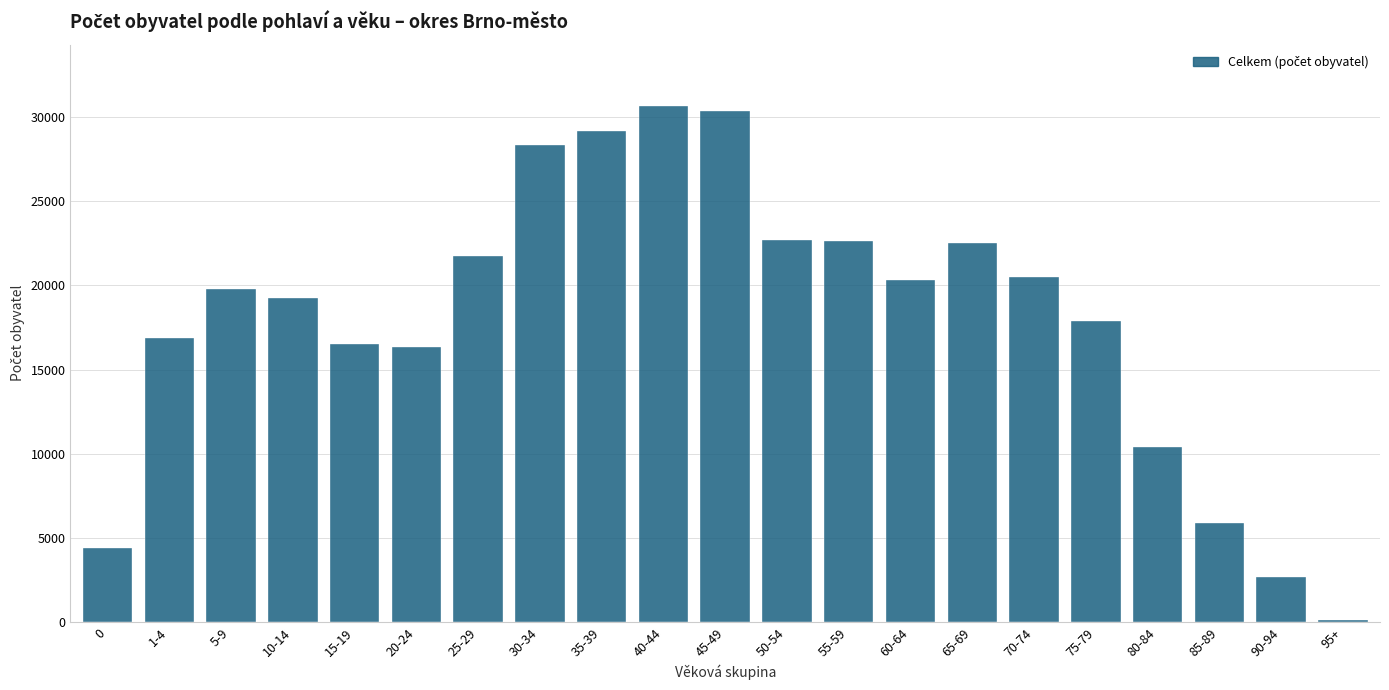

What is the ratio of the value at 75-79 to the value at 10-14?

0.9